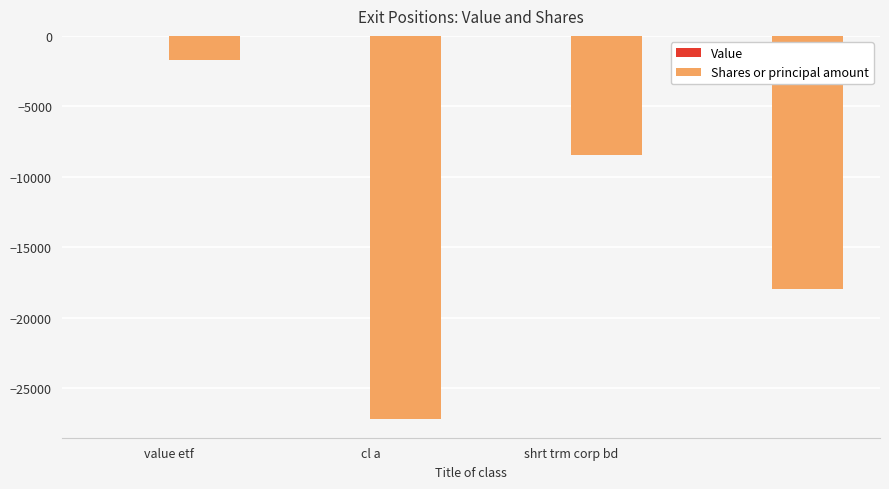

What is the smallest value displayed?

-27166